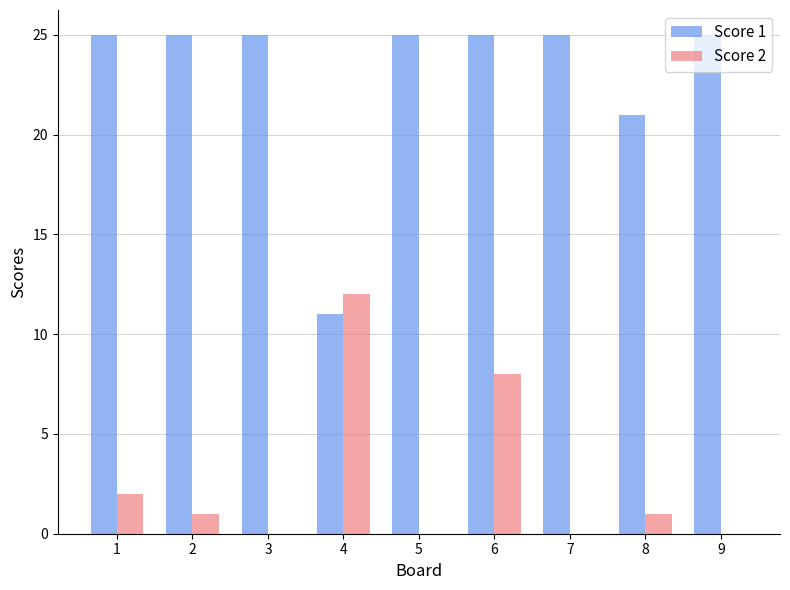

Which series has the widest spread of values?

Score 1